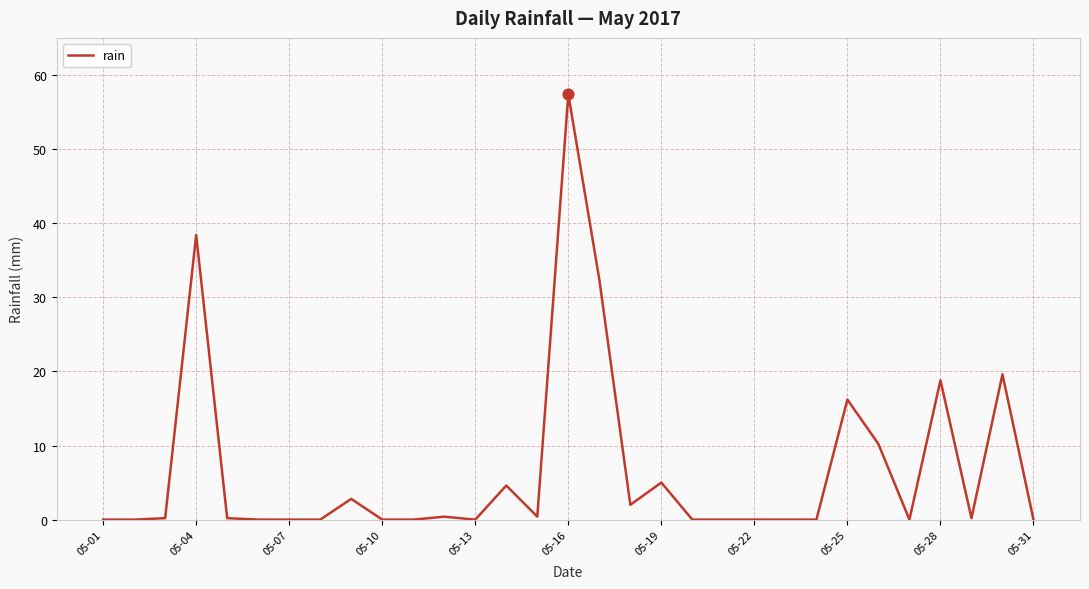

What is the difference between the maximum and minimum values?

57.4